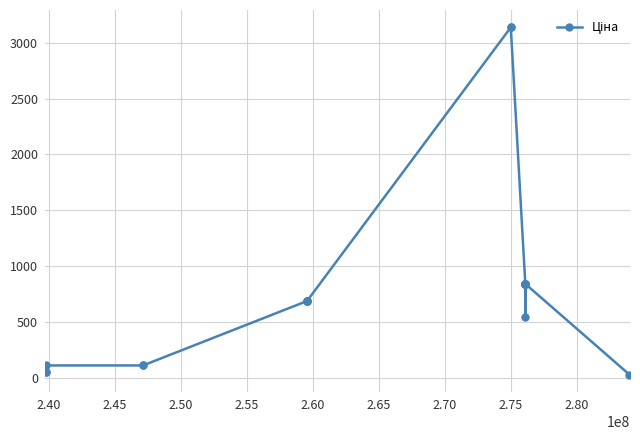

What is the sum of all values?

15962.7